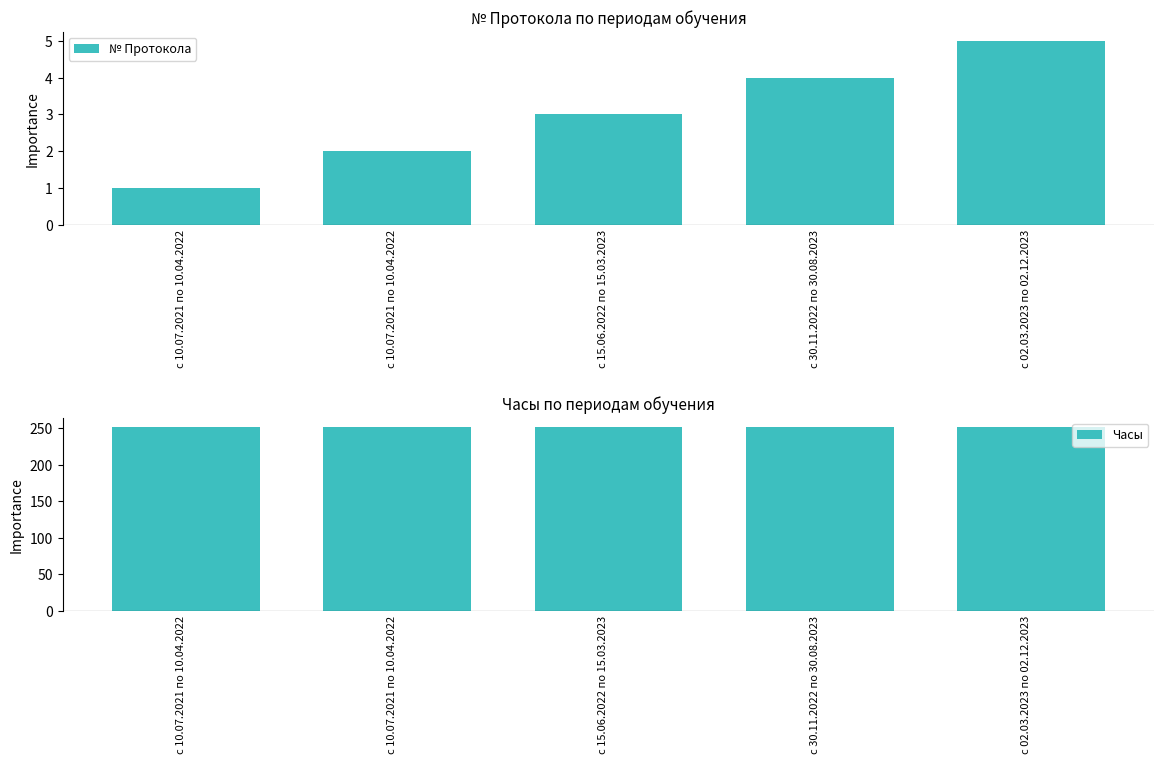

At which category is the sum across all series the highest?

с 02.03.2023 по 02.12.2023